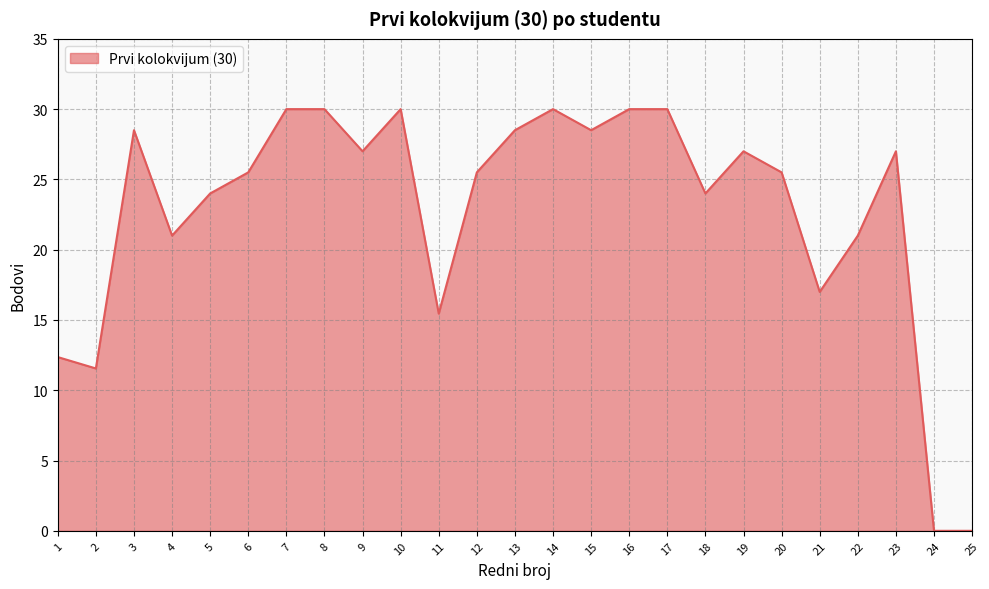

Does the chart display data point markers on the line(s)?

No